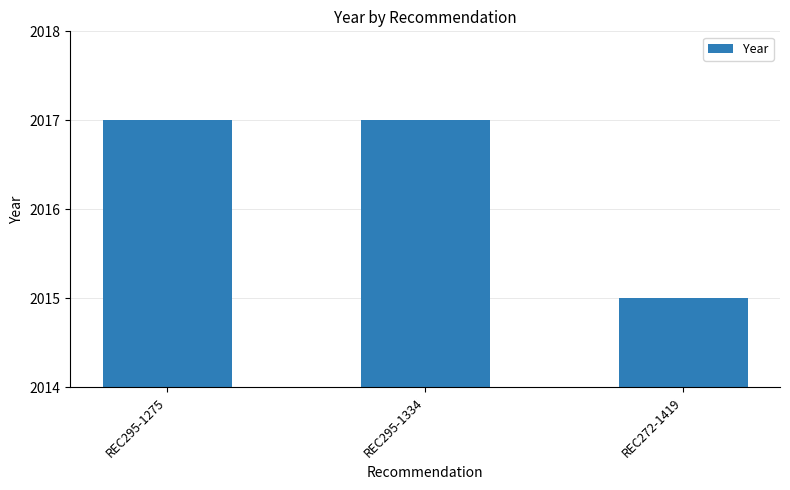

What is the change in value from REC295-1334 to REC272-1419?

-2